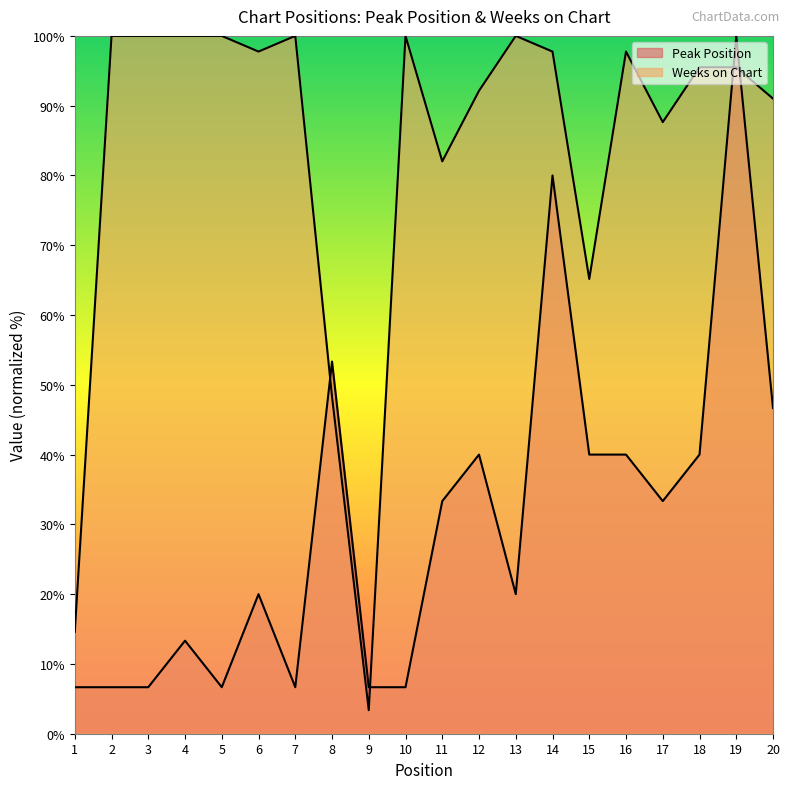

In Peak Position, how many points are lower than both neighbors (excluding endpoints)?

4